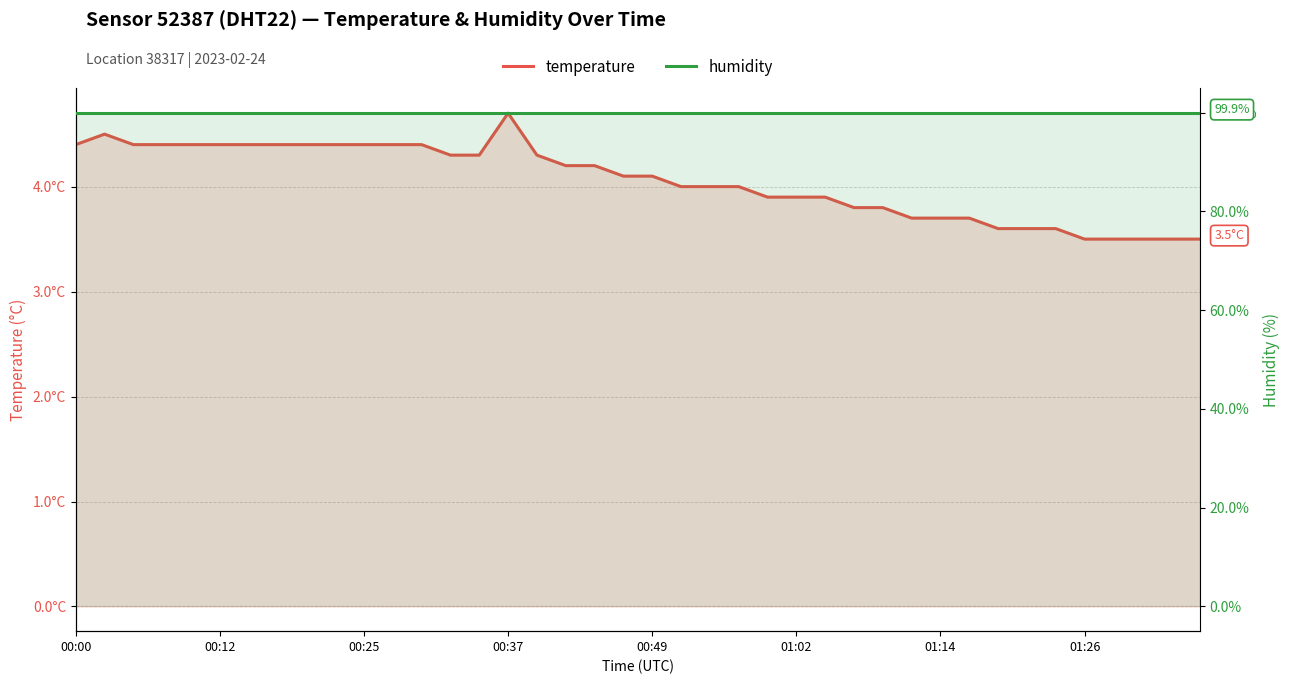

Is it true that humidity equals 99.9 at 26?

True